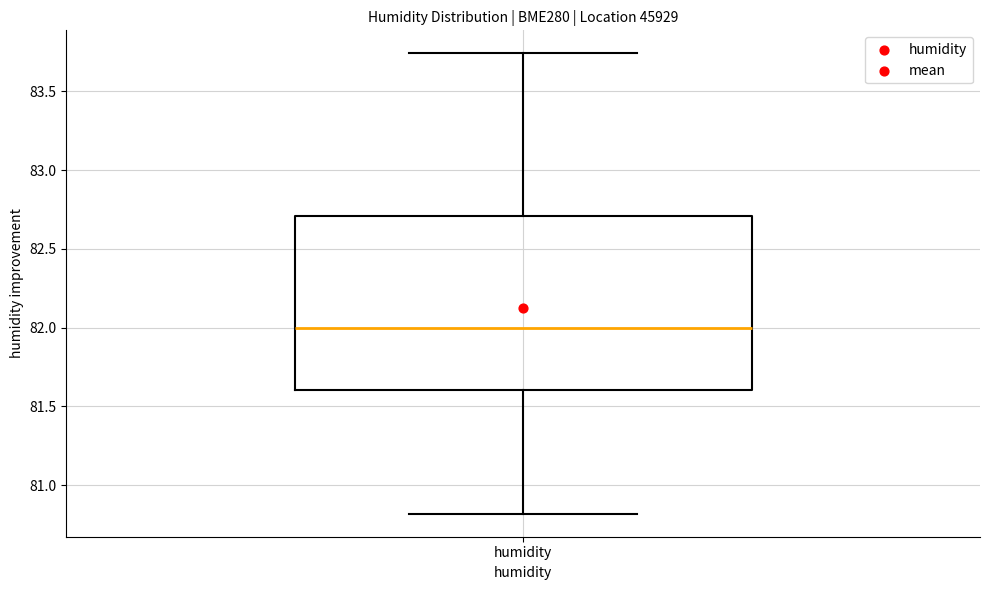

Transcribe this box plot: give where the median line is, the range the box spans, and where the two whiskers end, as read against the y-axis. The values are not printed on the chart, so give them approximately, as read against the axis.

median 82.00, box 81.60 to 82.70, whiskers 80.80 to 83.75